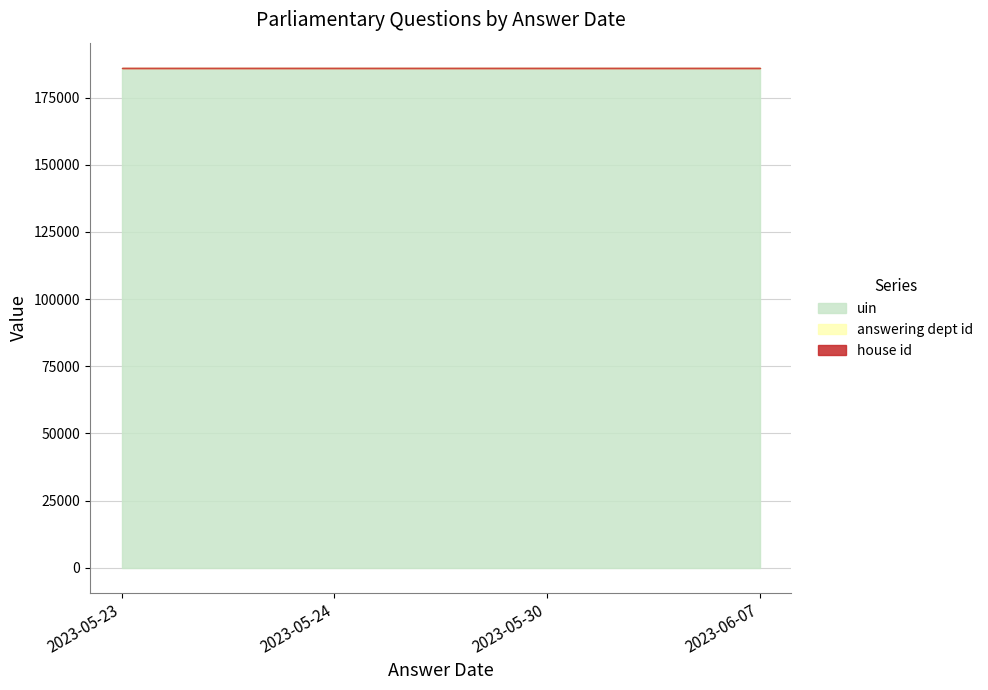

Between 2023-05-23 and 2023-05-24, which series saw the biggest shift?

answering dept id